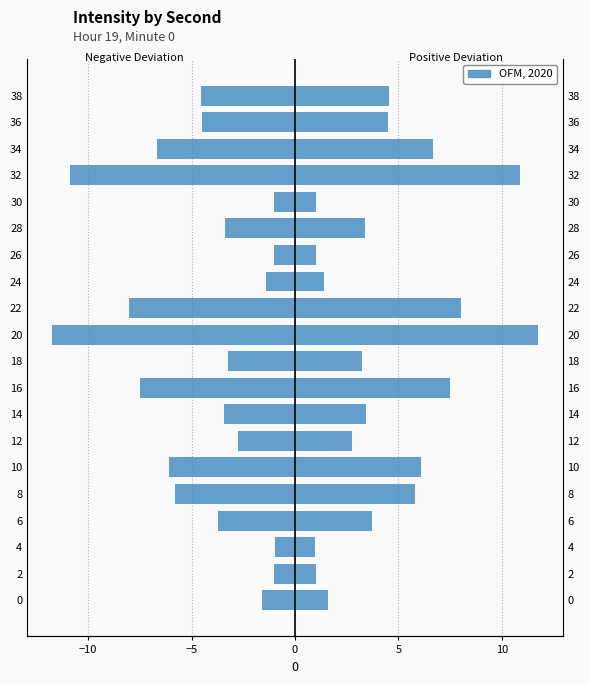

What is the smallest value displayed?

-11.8